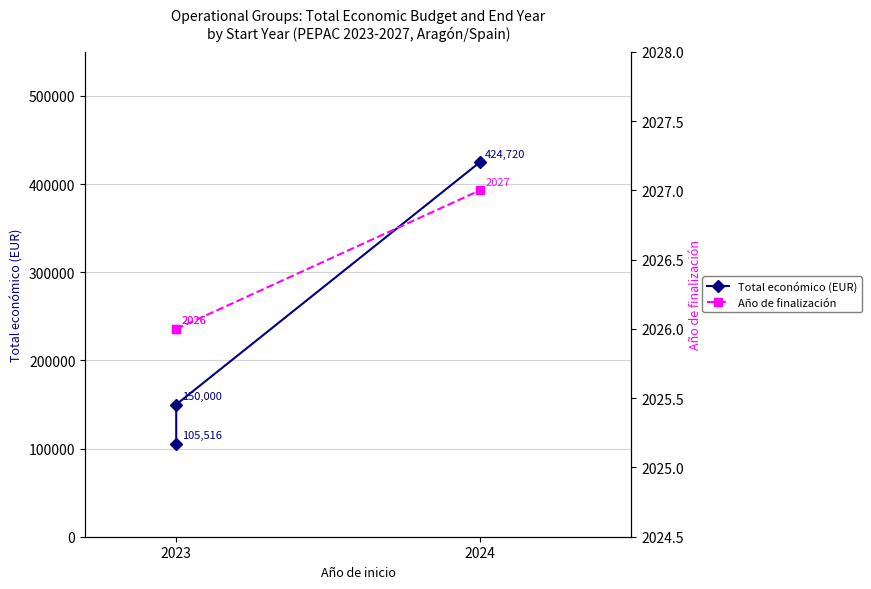

What is the difference between the highest and lowest values at 2023?

103490